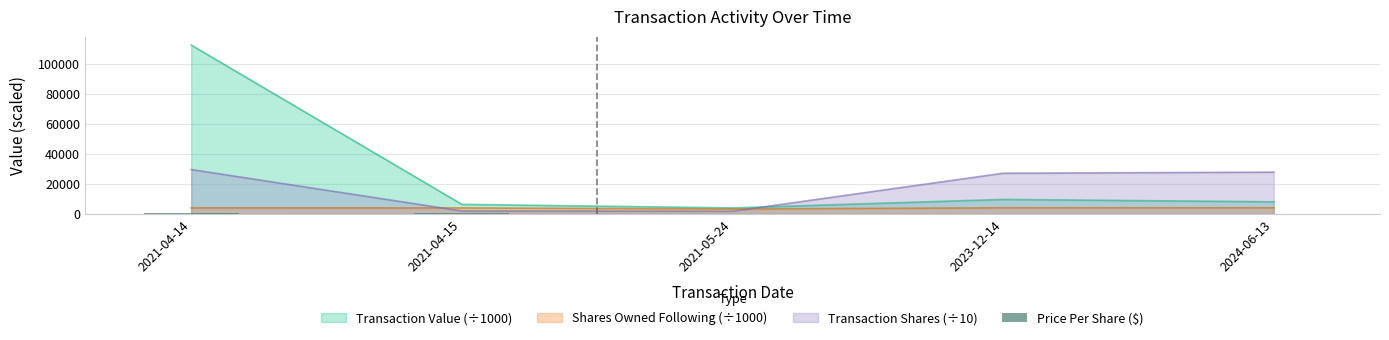

Where is Transaction Shares (÷10) nearest to the value 15612?

2023-12-14